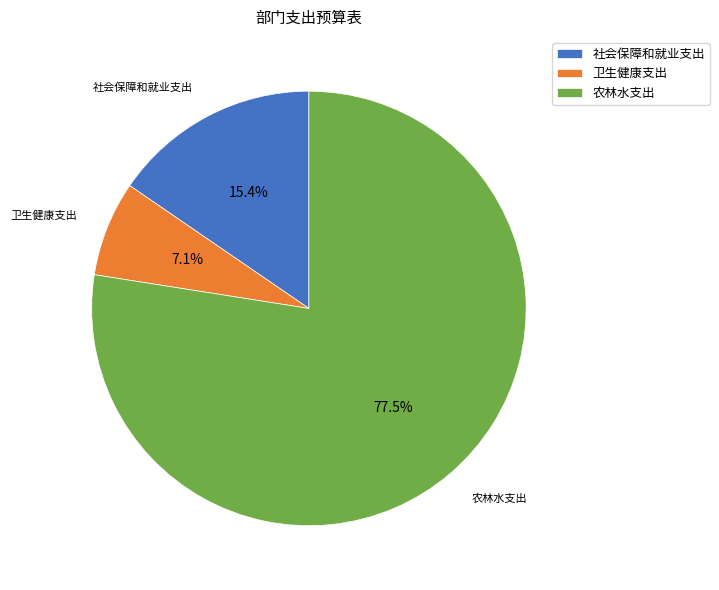

Rank the categories by value from lowest to highest.

卫生健康支出, 社会保障和就业支出, 农林水支出